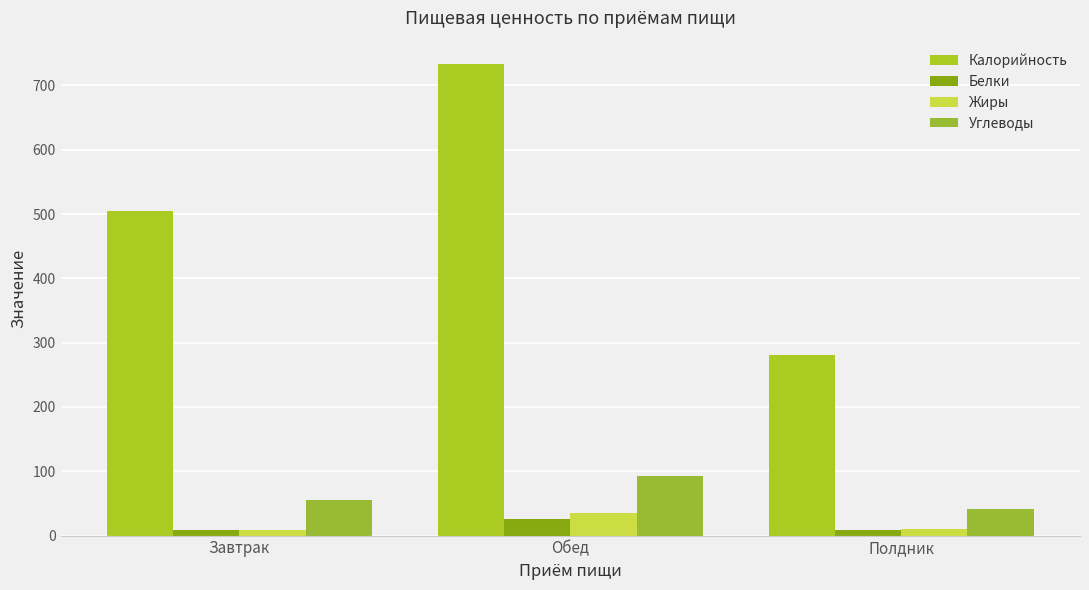

How many data points in Жиры are less than 10?

1